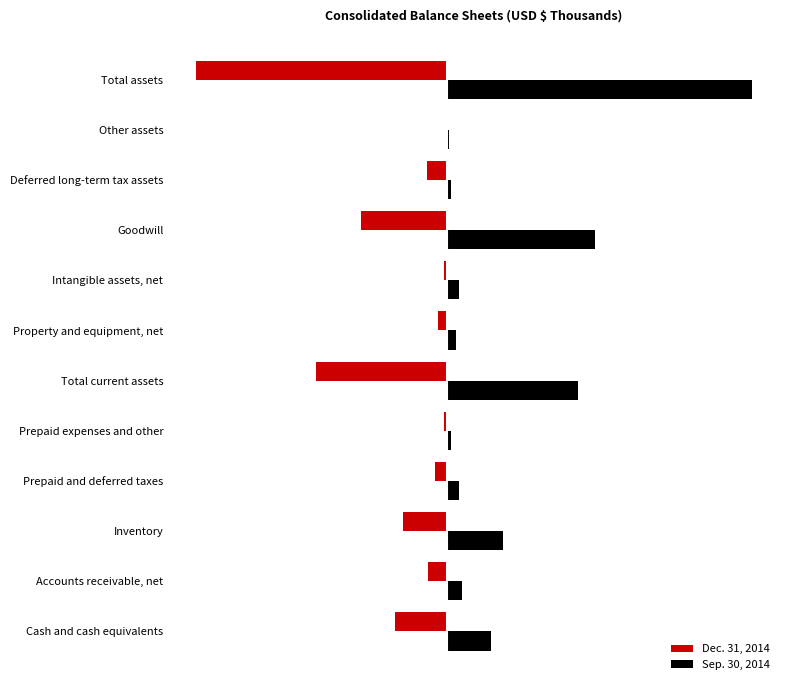

Rank the series by their average value, from highest to lowest.

Sep. 30, 2014, Dec. 31, 2014